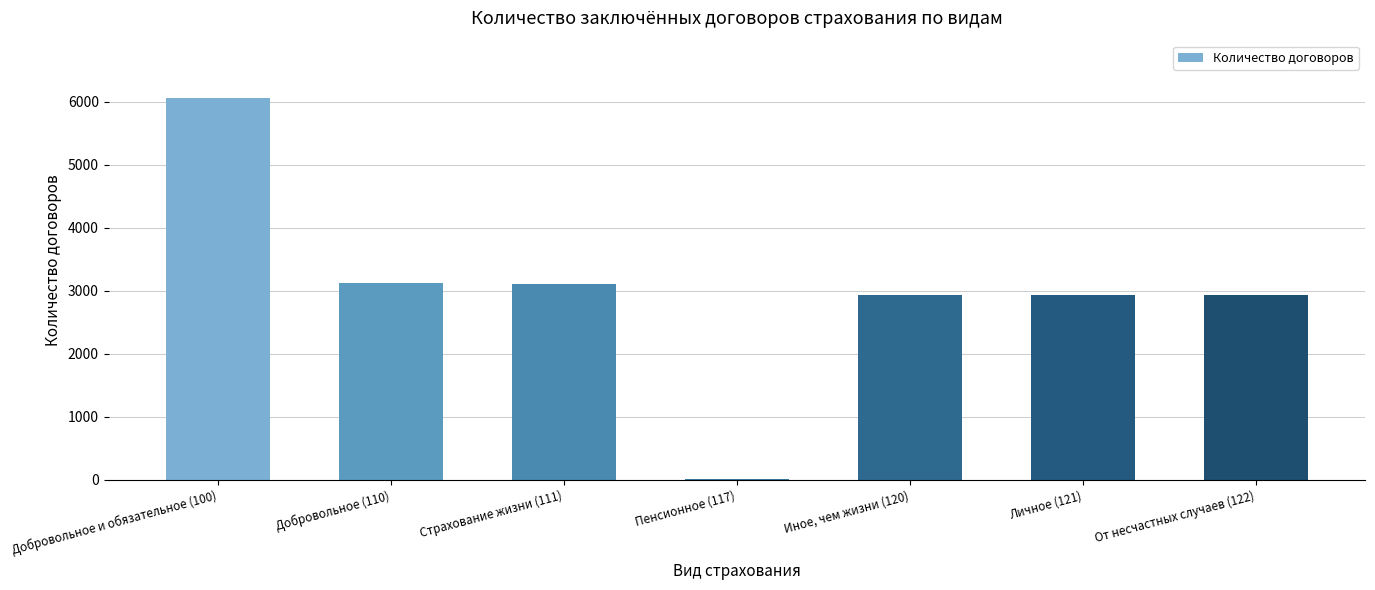

Approximately how many times larger is the value at Добровольное и обязательное (100) compared to Пенсионное (117)?

466.5